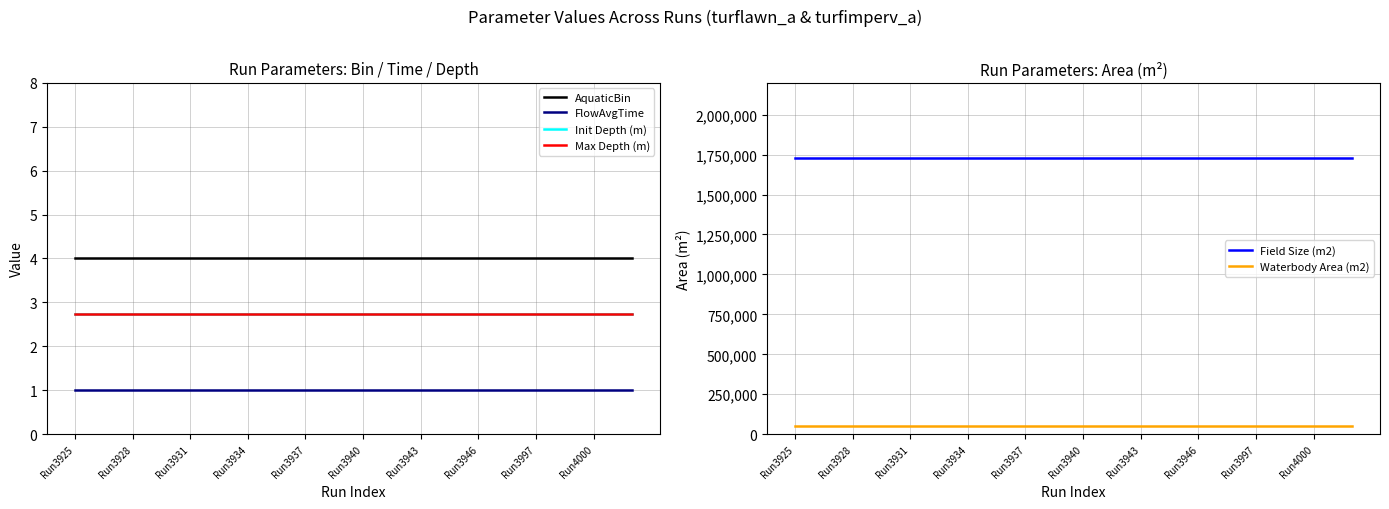

Is the value of Field Size (m2) at Run3931 greater than the value of Waterbody Area (m2) at Run3946?

Yes